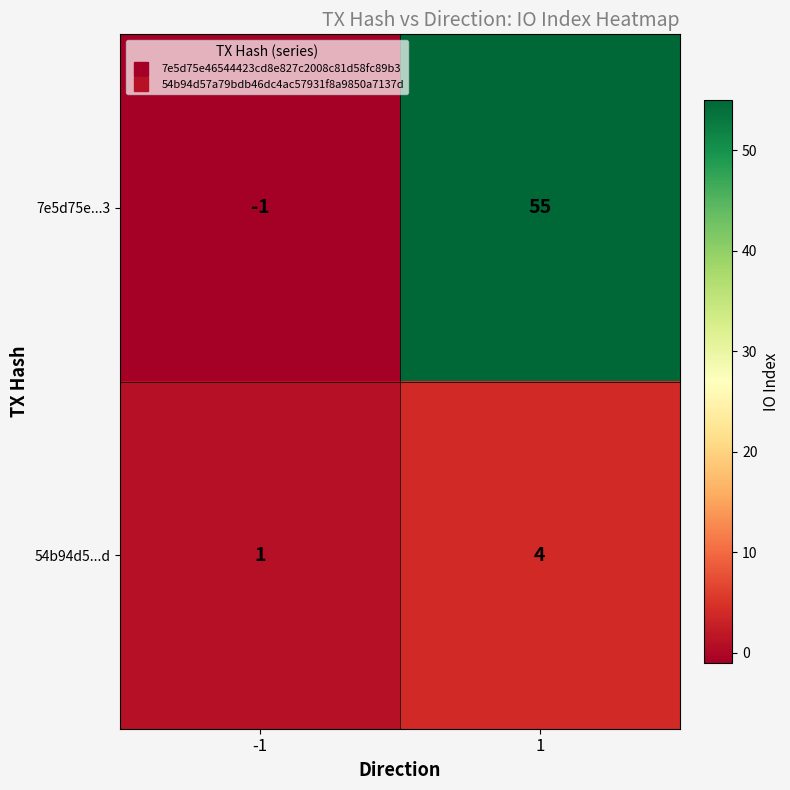

Rank the categories by 54b94d5...d value from highest to lowest.

1, -1